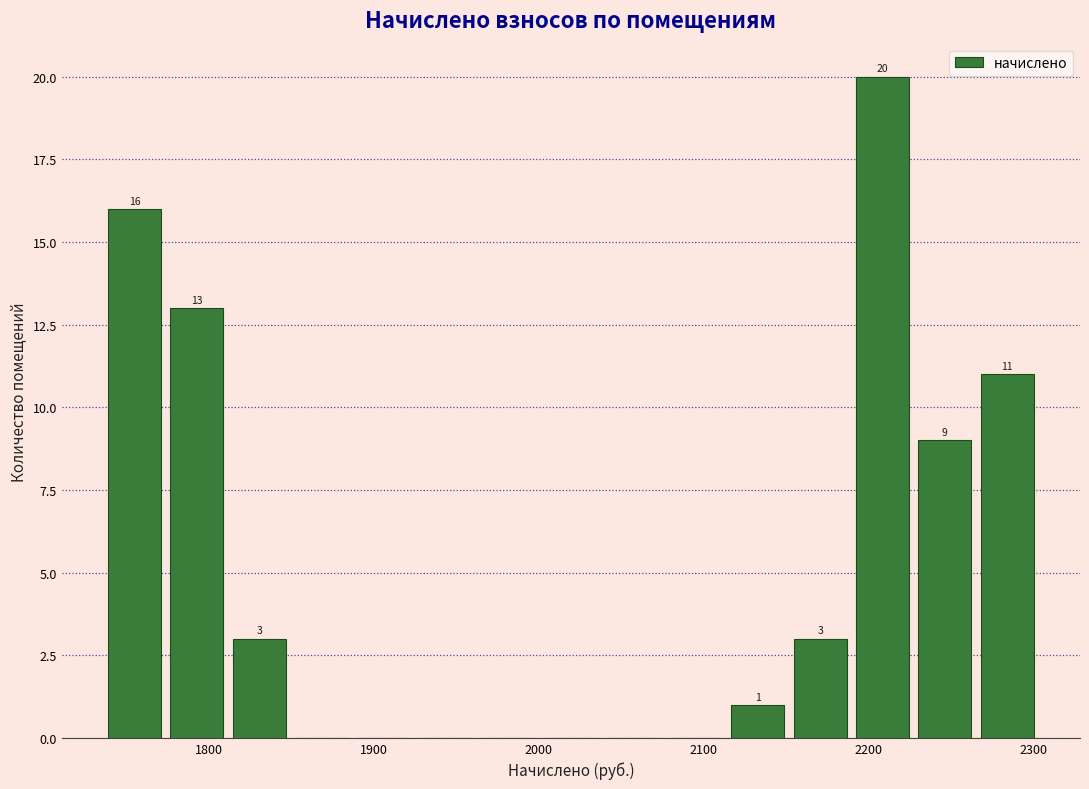

Read against the x-axis, roughly where is the centre of the tallest bar?

2210